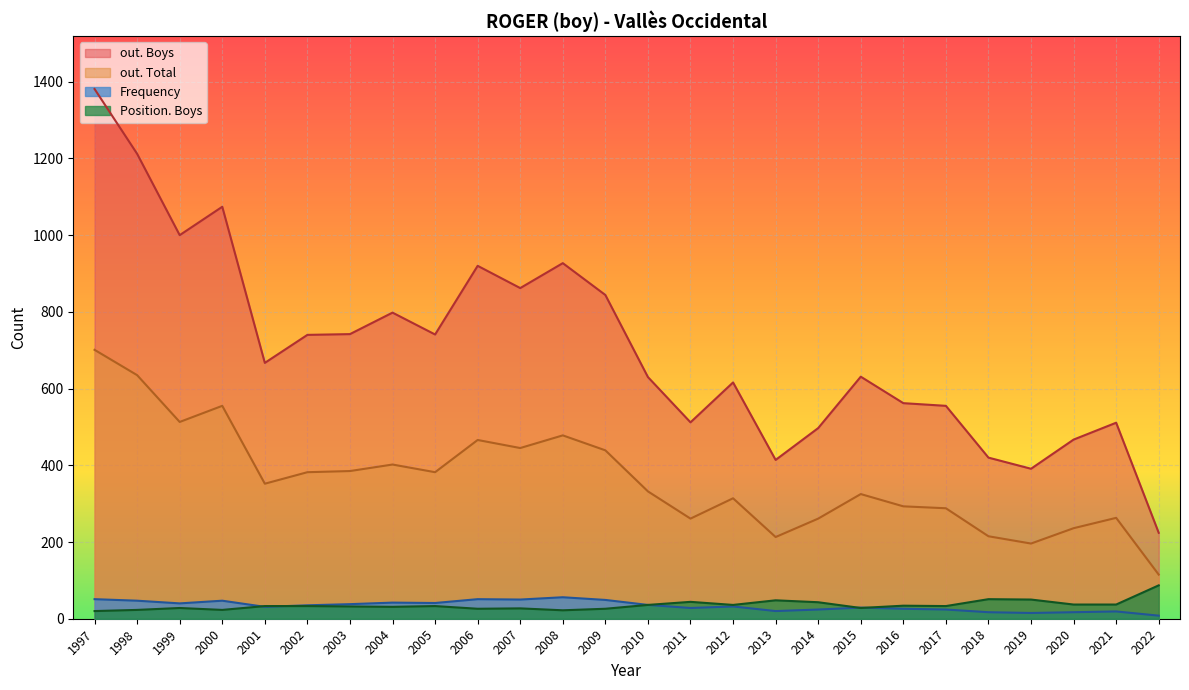

What are all the series names shown in the legend?

out. Boys, out. Total, Frequency, Position. Boys